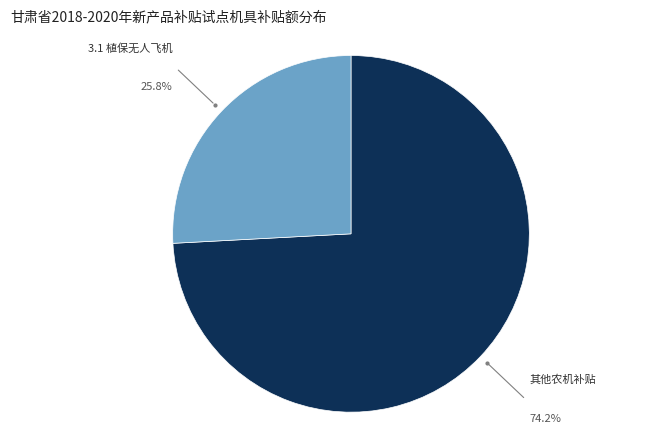

What is the largest slice in the pie chart?

其他农机补贴